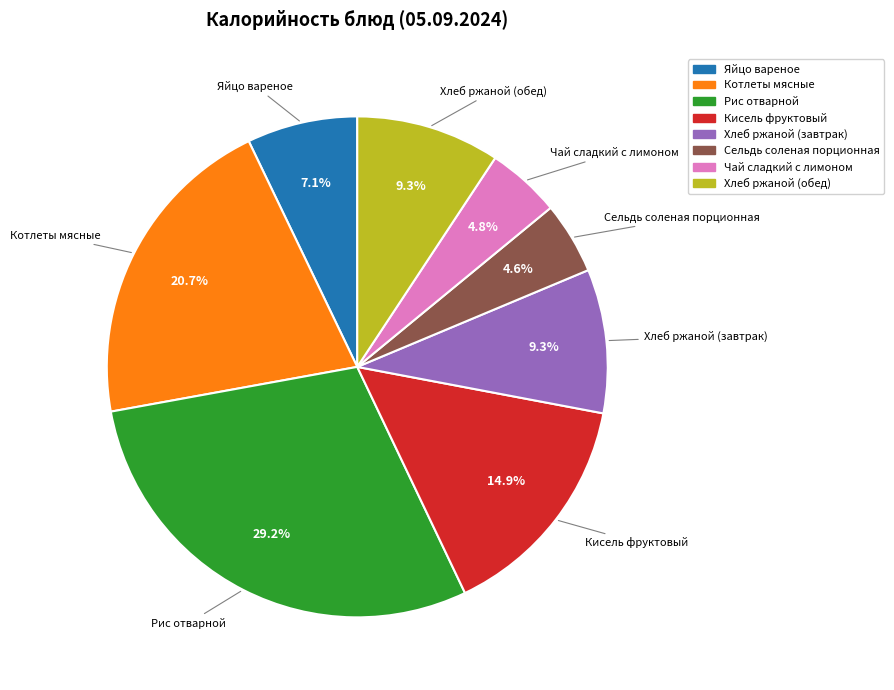

Which slice is the largest?

Рис отварной